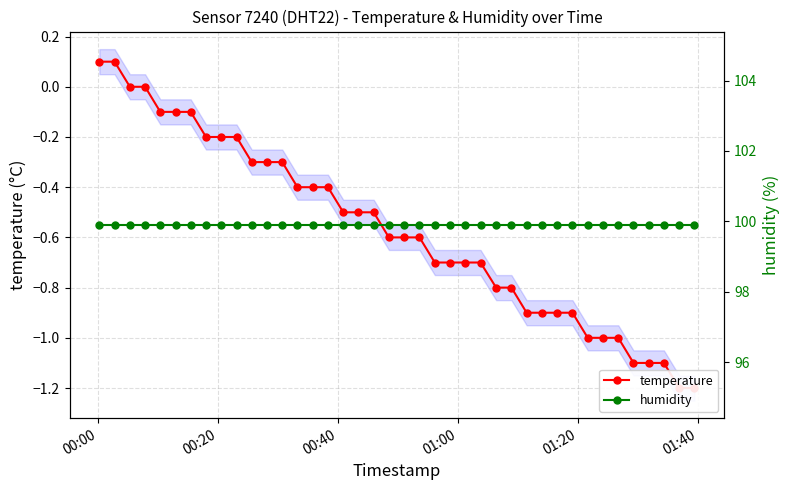

How many values in the temperature series exceed 0?

2